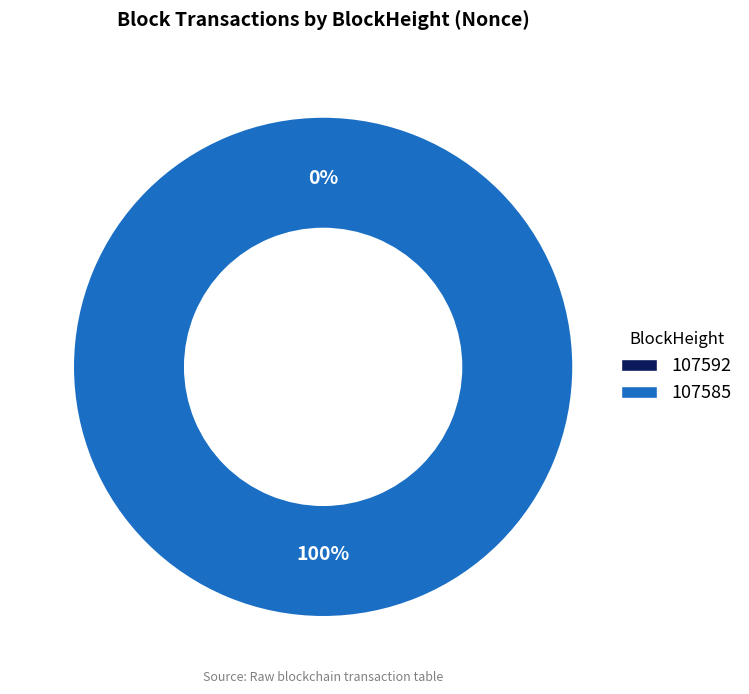

What portion of the pie excludes 107592?

100.0%